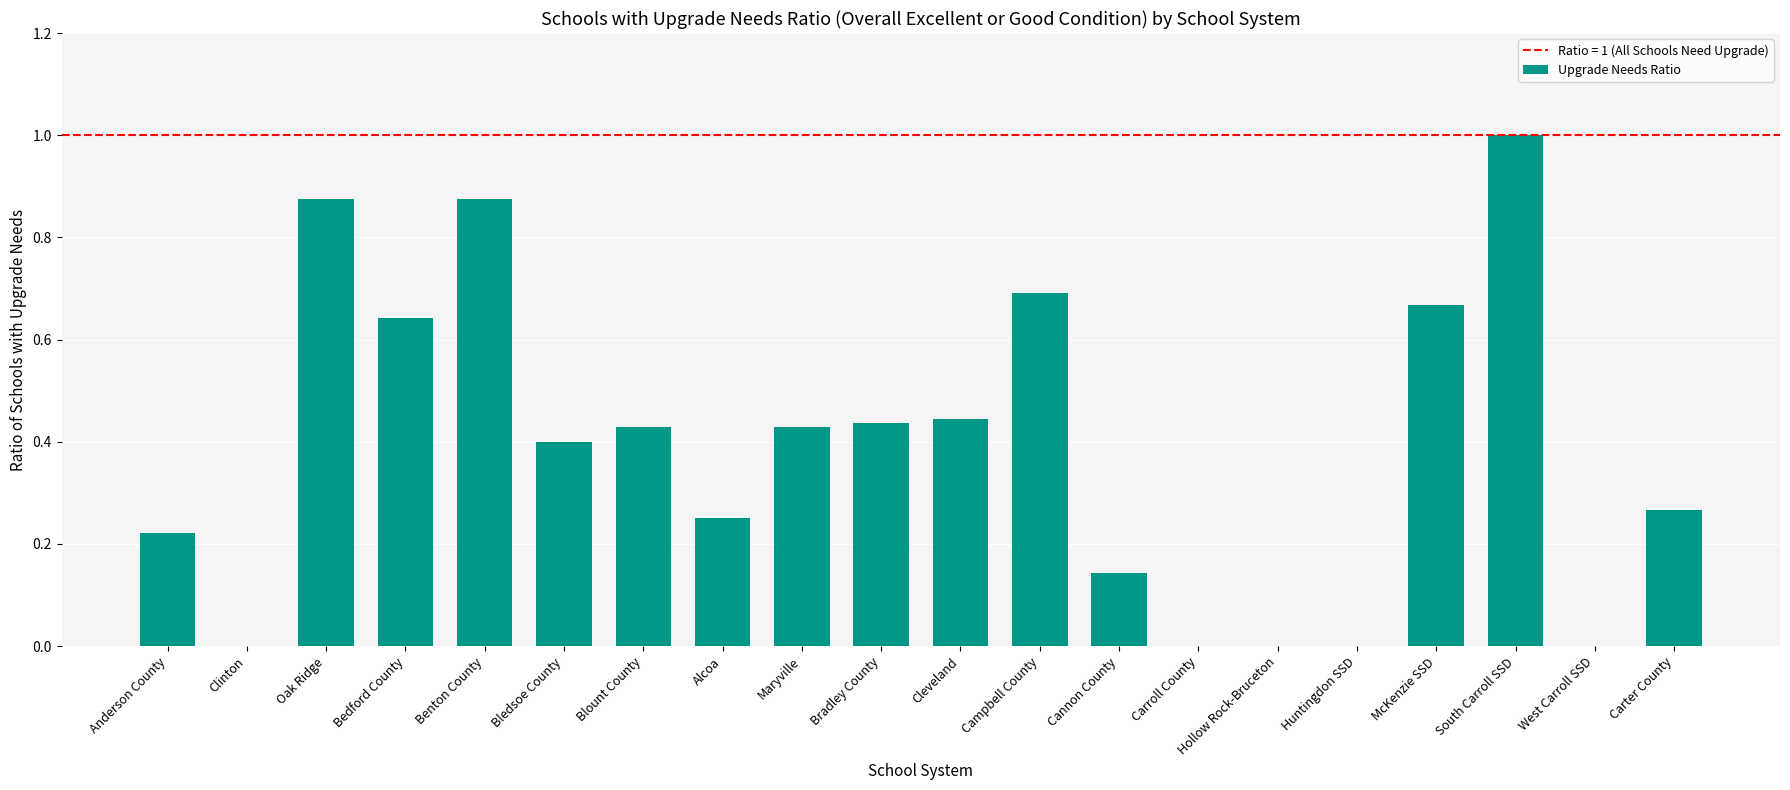

Is it true that the value at Bradley County is 0.4?

True